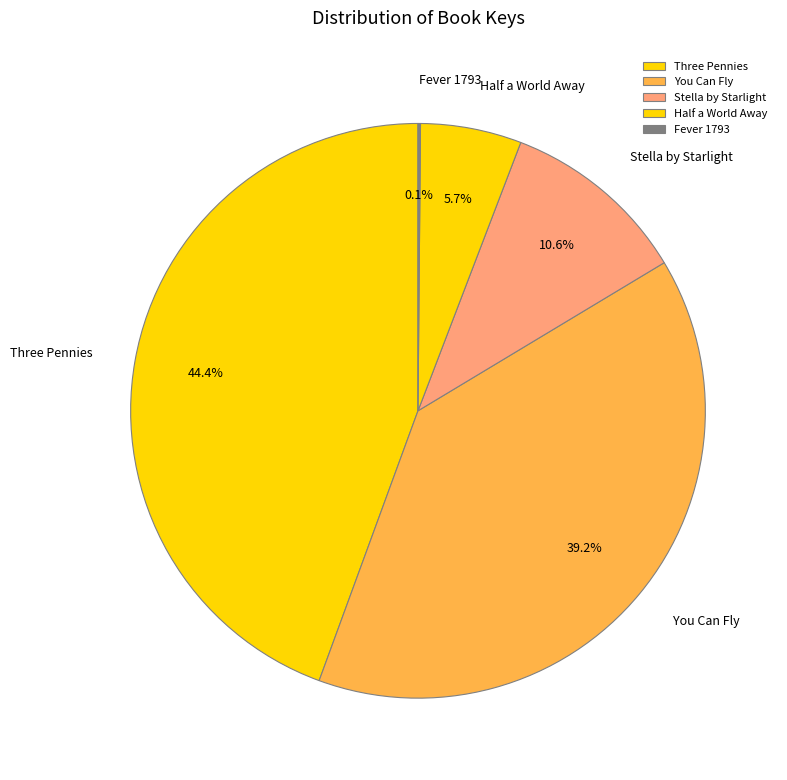

Which category has the biggest portion of the pie?

Three Pennies